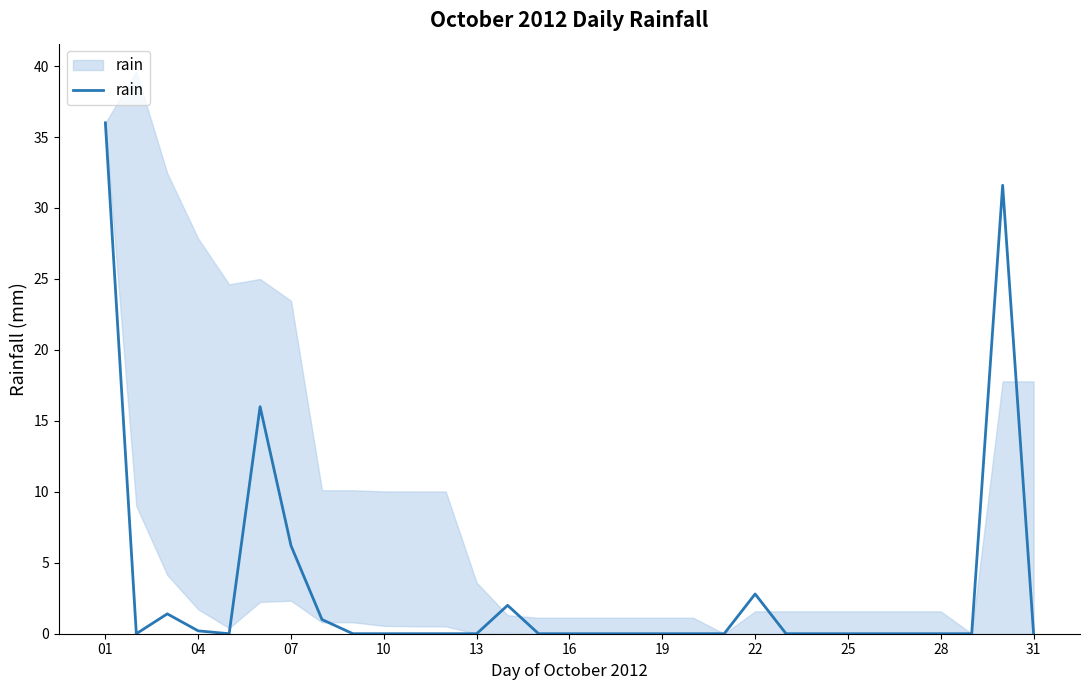

Does the chart display data point markers on the line(s)?

No